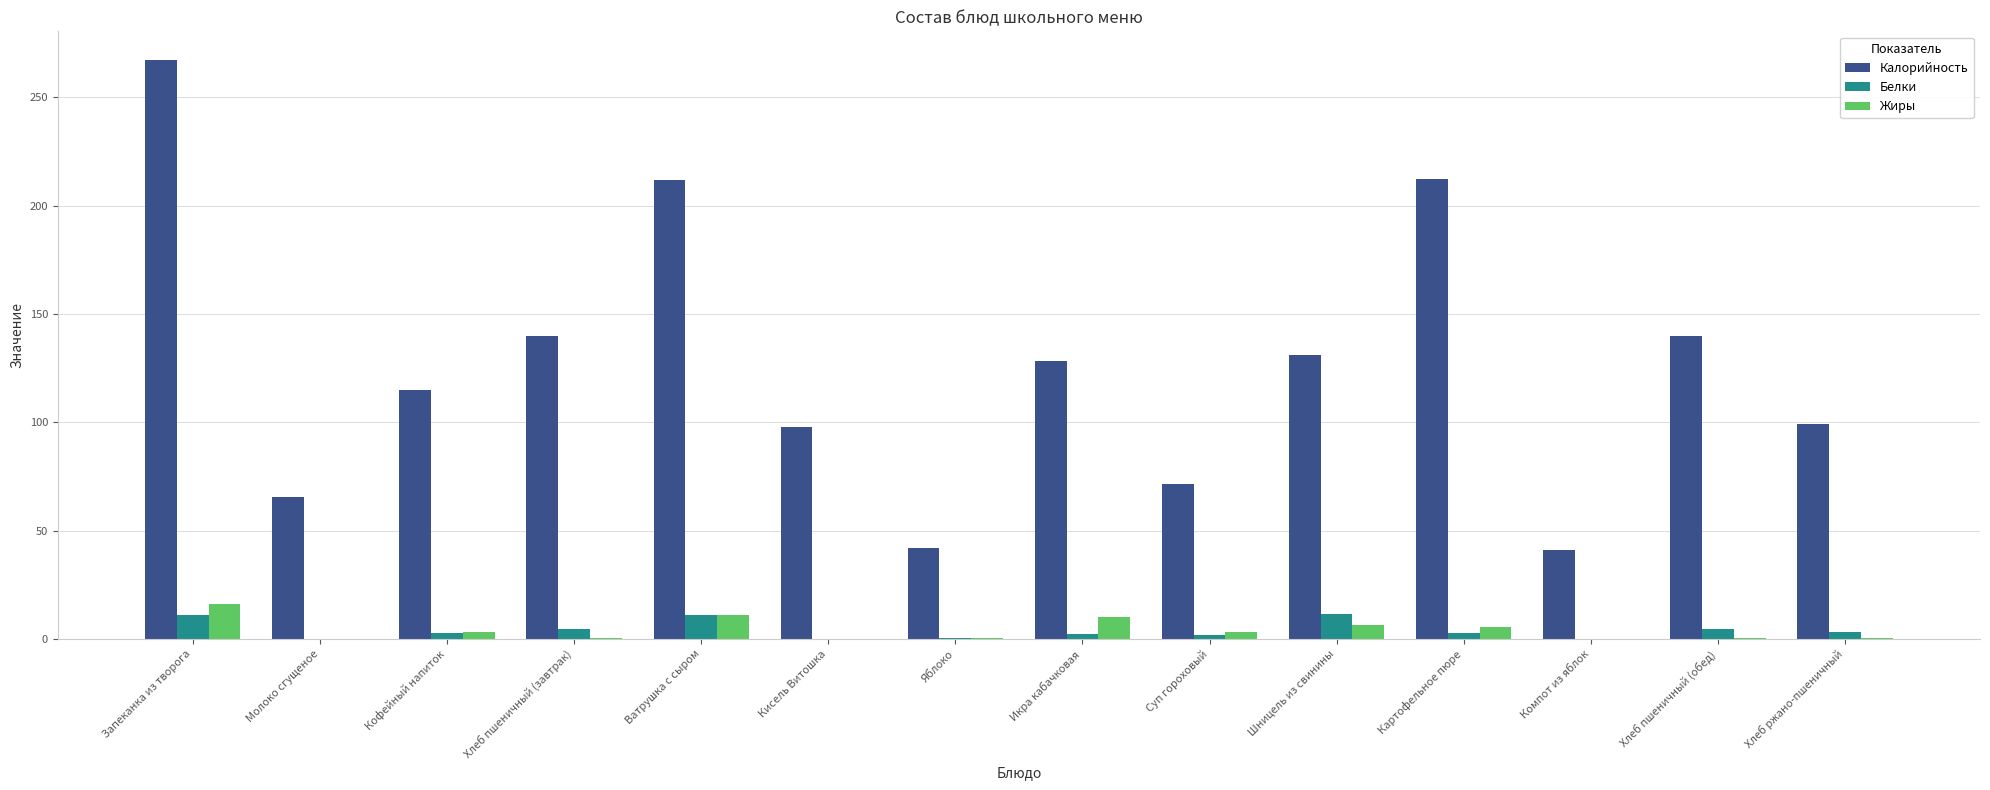

Between Картофельное пюре and Хлеб пшеничный (обед), which series saw the biggest shift?

Калорийность